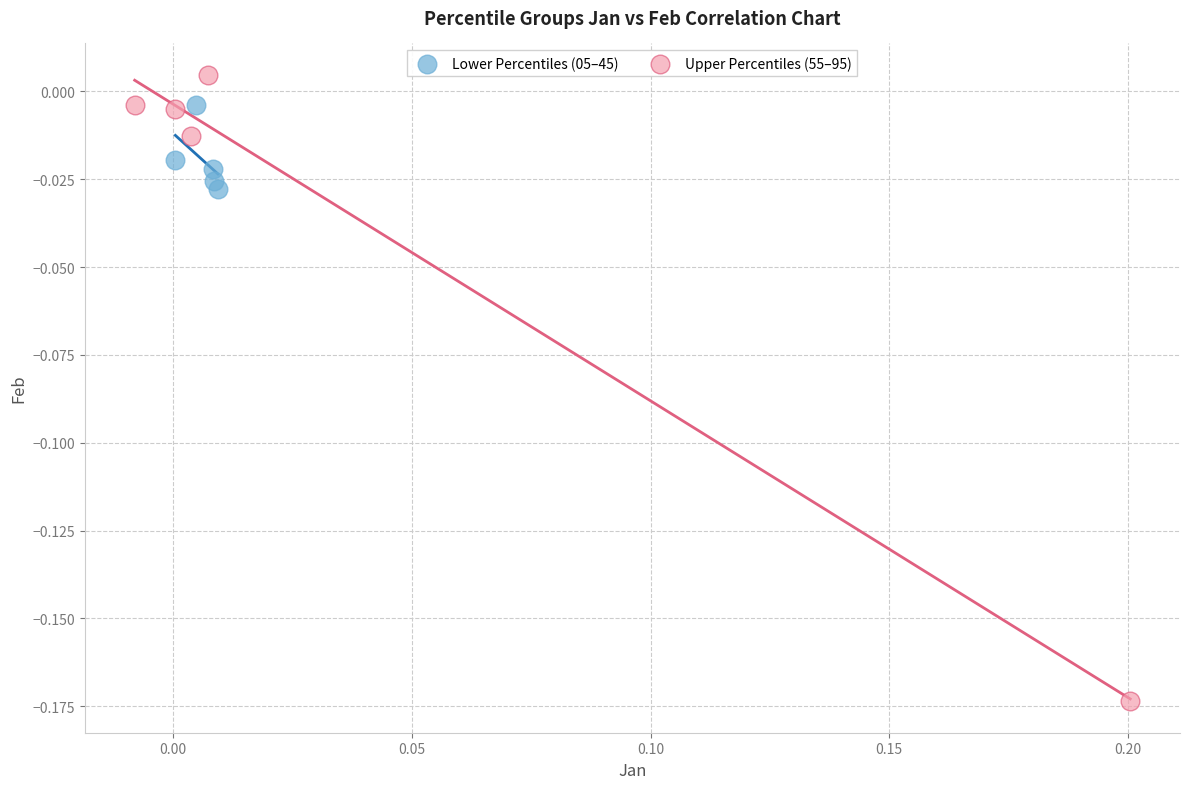

Which series has the largest Y range (max minus min)?

Upper Percentiles (55–95)